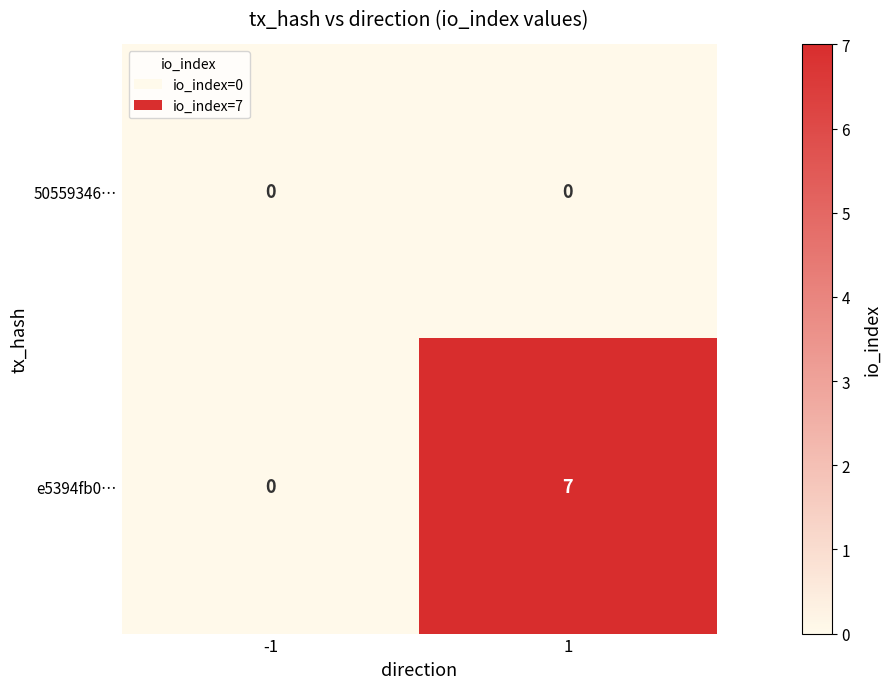

Rank the series by their average value, from lowest to highest.

50559346…, e5394fb0…